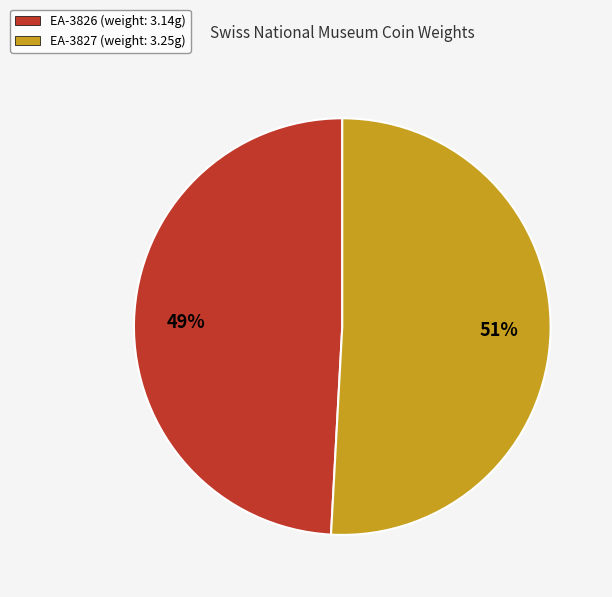

Approximately how many times larger is the value at EA-3827 compared to EA-3826?

1.0